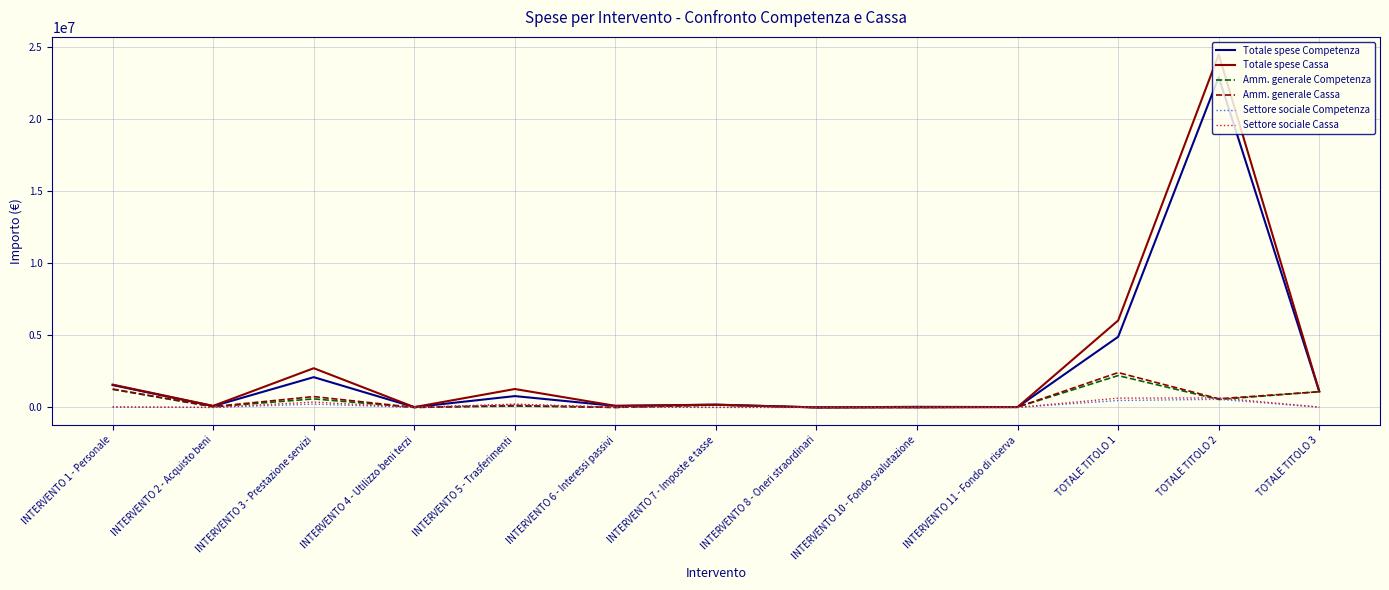

What is the approximate value of Totale spese Cassa at INTERVENTO 3 - Prestazione servizi?

2719806.5